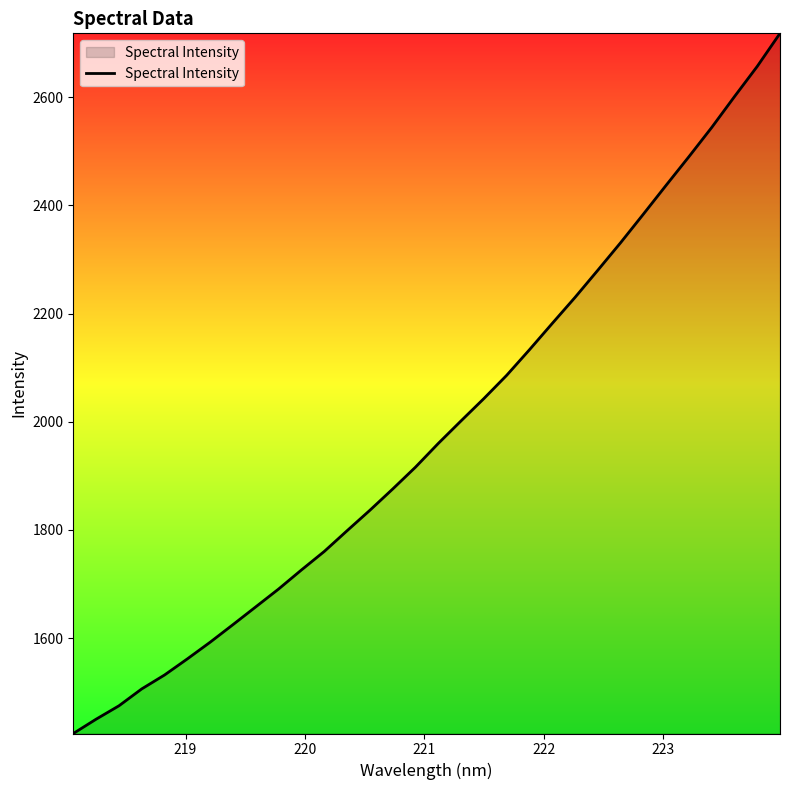

What is the minimum value shown in the chart?

1423.5